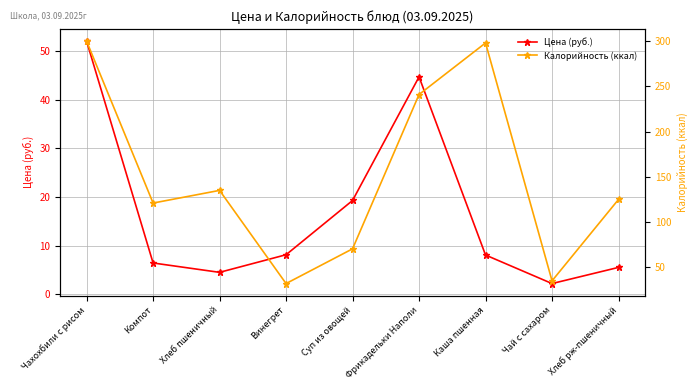

Reading left to right, extract all data points from this chart.

Цена (руб.): 52.1	6.4	4.5	8.1	19.3	44.8	8.0	2.2	5.5
Калорийность (ккал): 300.0	121.0	135.0	32.0	70.4	241.0	298.0	35.0	125.0